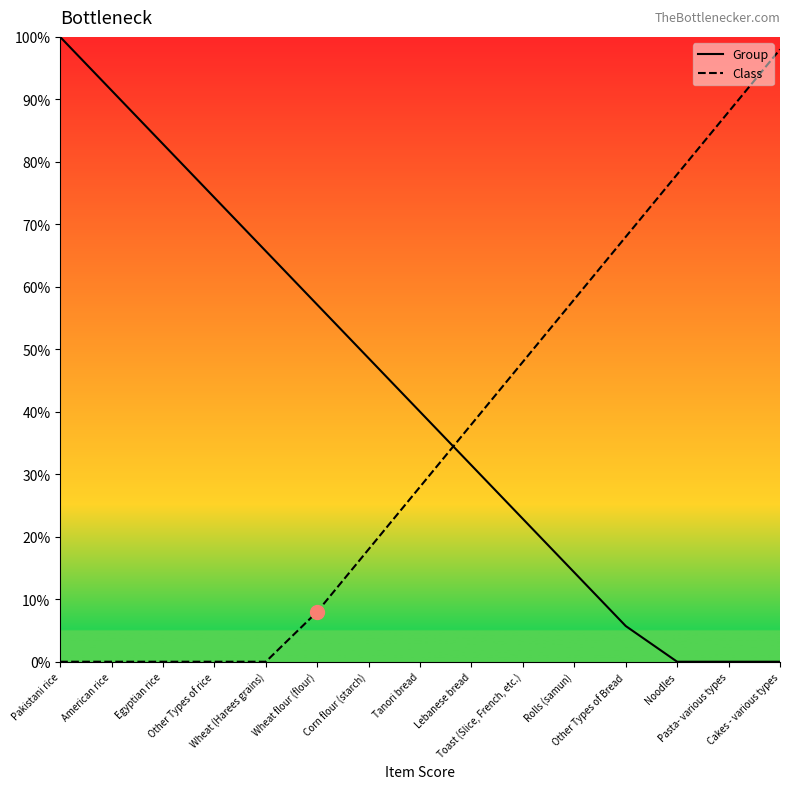

Between American rice and Toast (Slice, French, etc.), which series saw the biggest shift?

Group